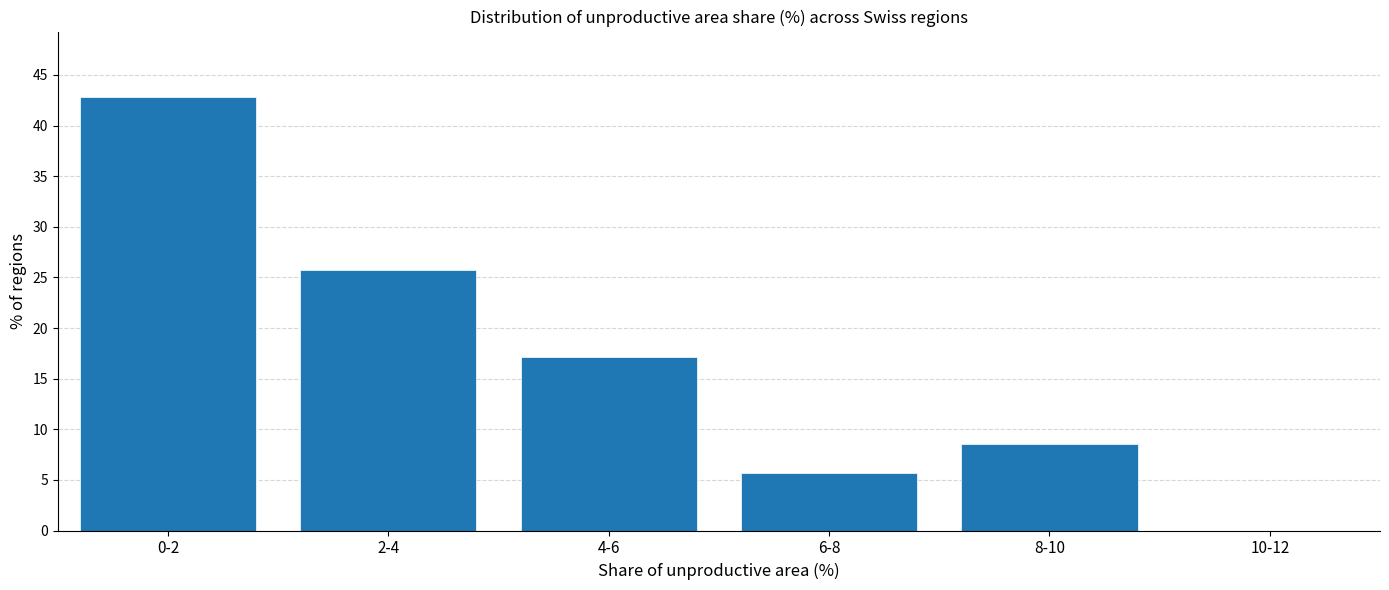

Reading right to left, list all the values displayed in this chart.

10-12=0.0	8-10=8.6	6-8=5.7	4-6=17.1	2-4=25.7	0-2=42.9